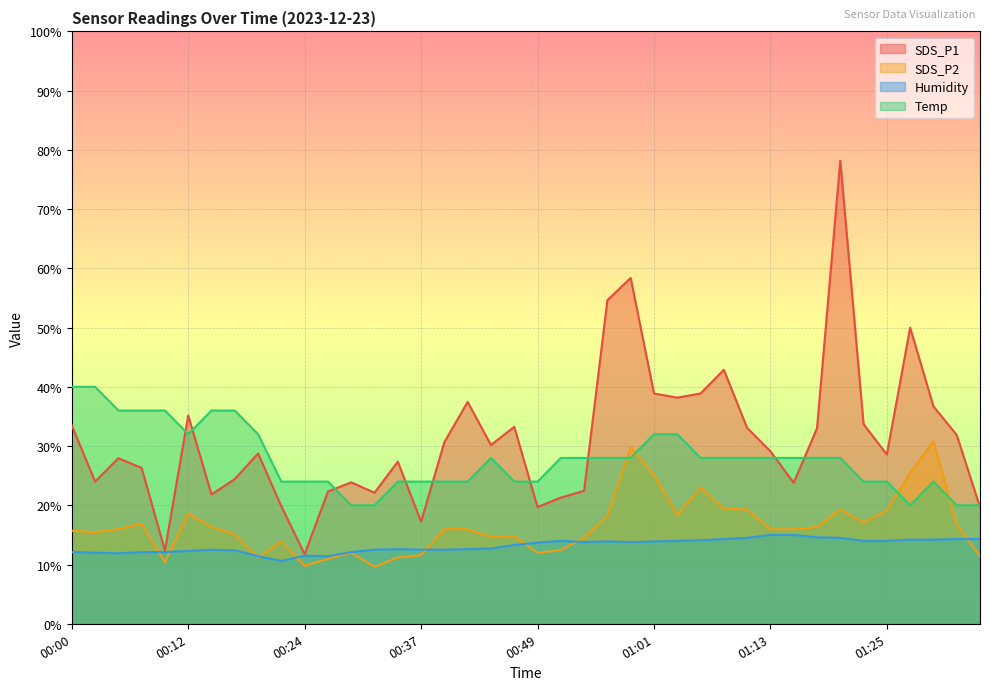

In Humidity, how many points are lower than both neighbors (excluding endpoints)?

5